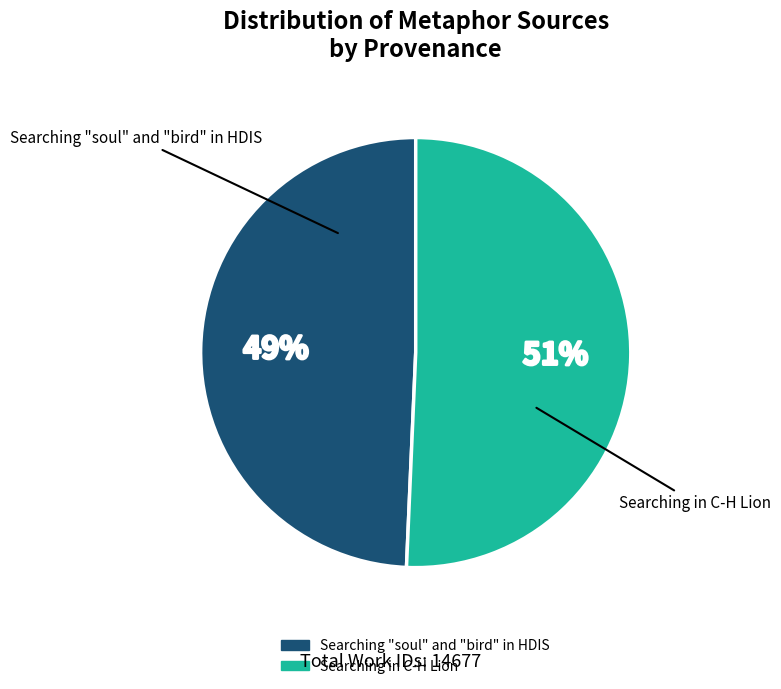

Between Searching in C-H Lion and Searching "soul" and "bird" in HDIS, which is larger?

Searching in C-H Lion